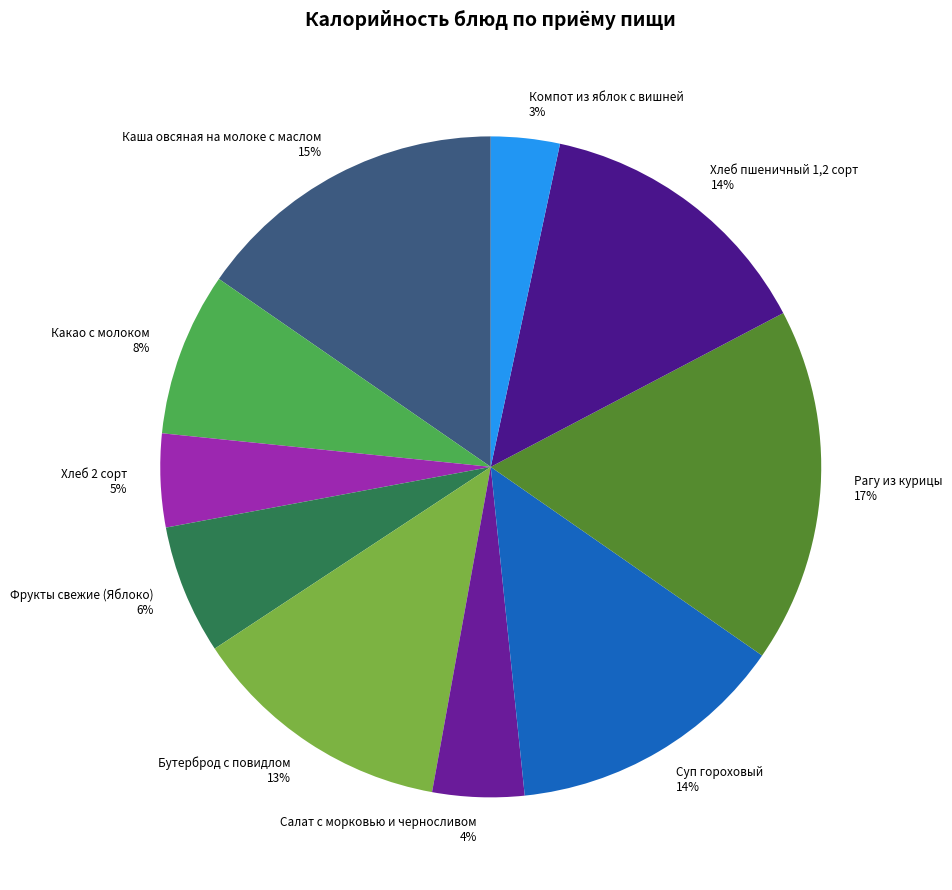

Which slice is the smallest?

Компот из яблок с вишней